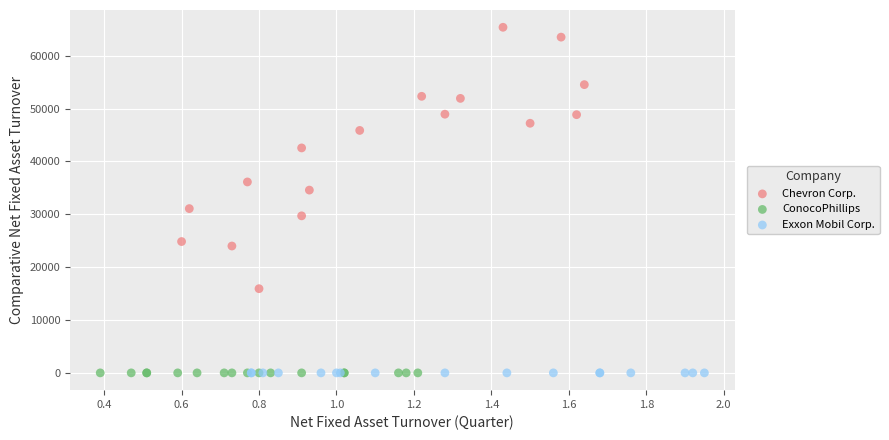

Which series has the largest Y range (max minus min)?

Chevron Corp.